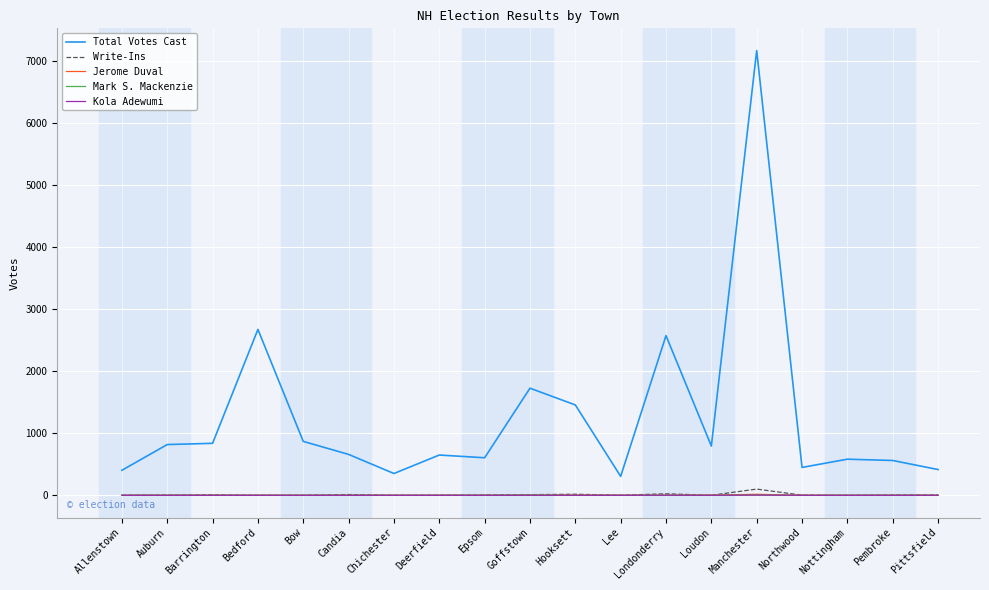

At which category is the sum across all series the highest?

Manchester